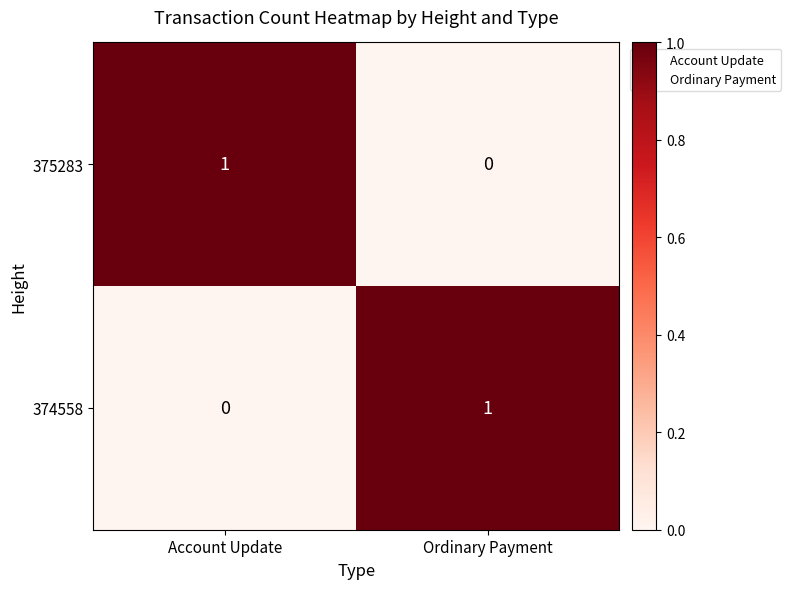

Is it true that 375283 equals 1 at Account Update?

True